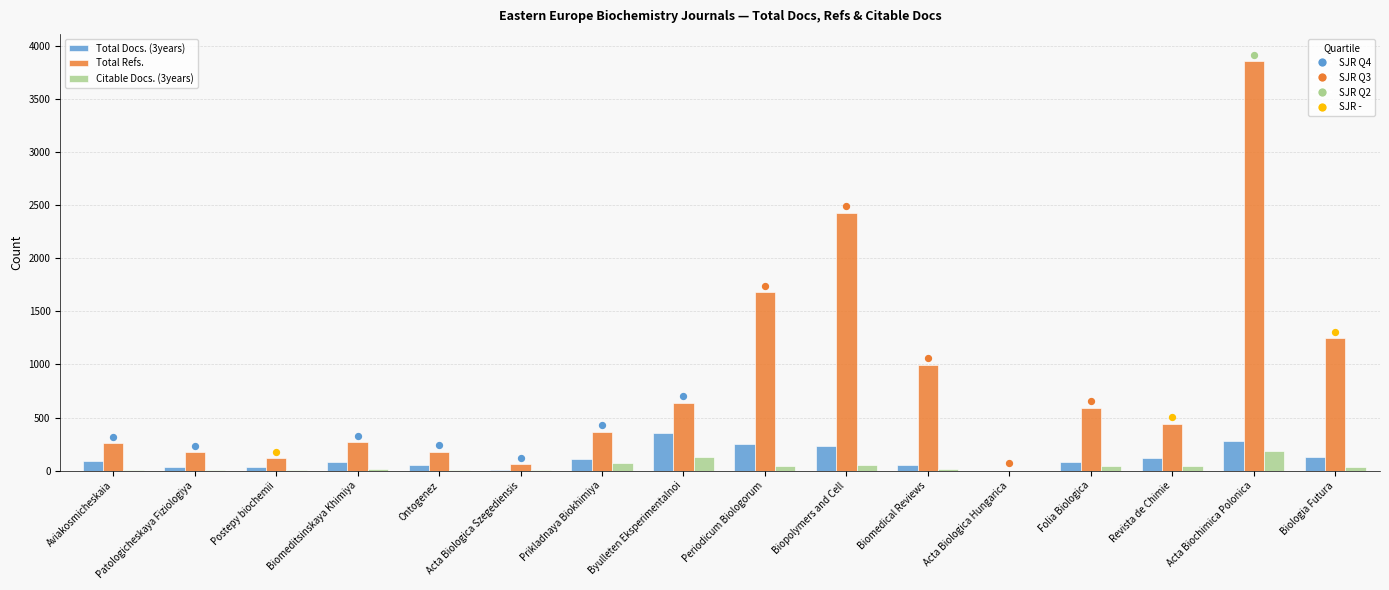

At how many categories does at least one series exceed 794?

5